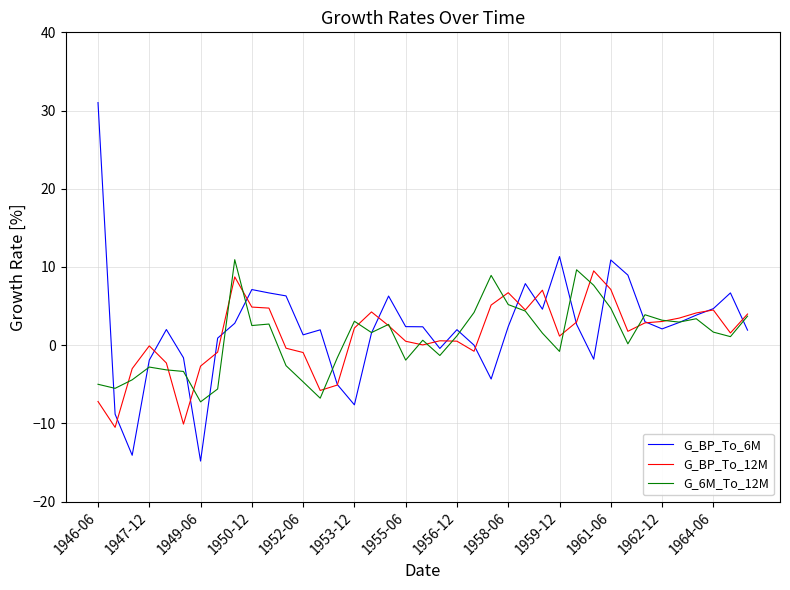

What are all the series names shown in the legend?

G_BP_To_6M, G_BP_To_12M, G_6M_To_12M